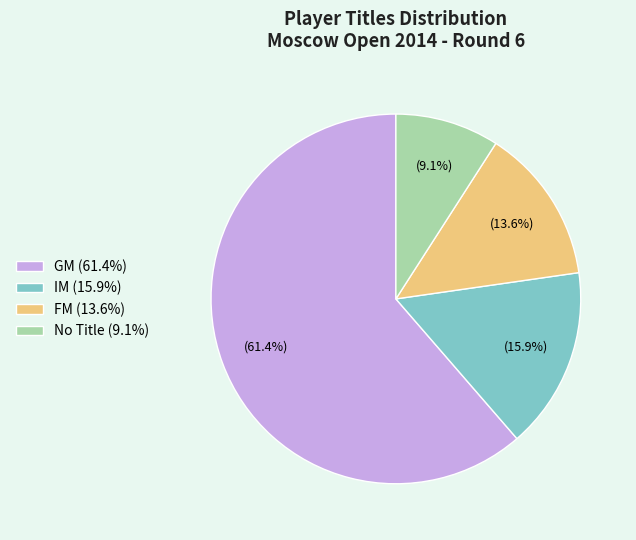

Approximately how many times larger is the value at GM (61.4%) compared to FM (13.6%)?

4.5